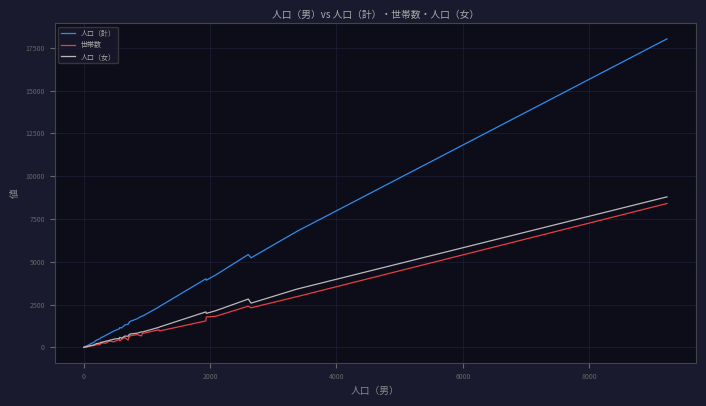

What are all the series names shown in the legend?

人口（計）, 世帯数, 人口（女）